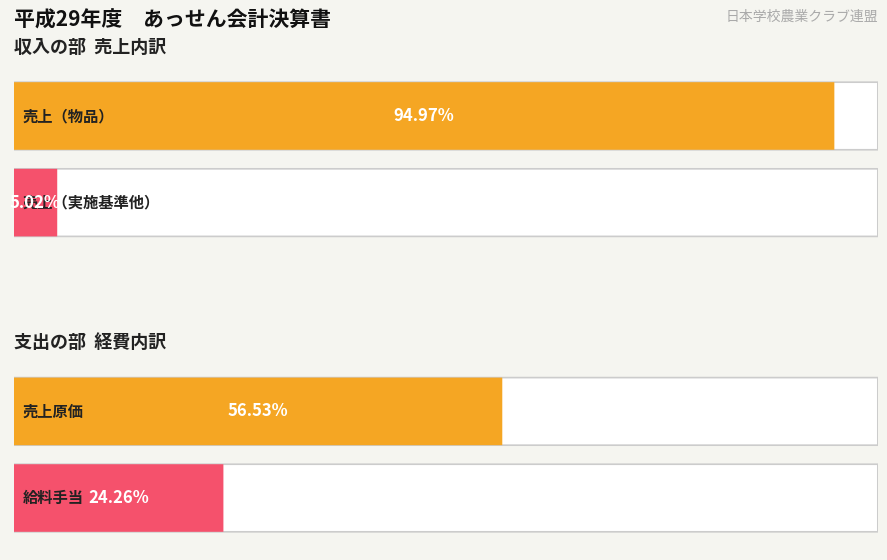

Does the chart contain stacked bars?

No